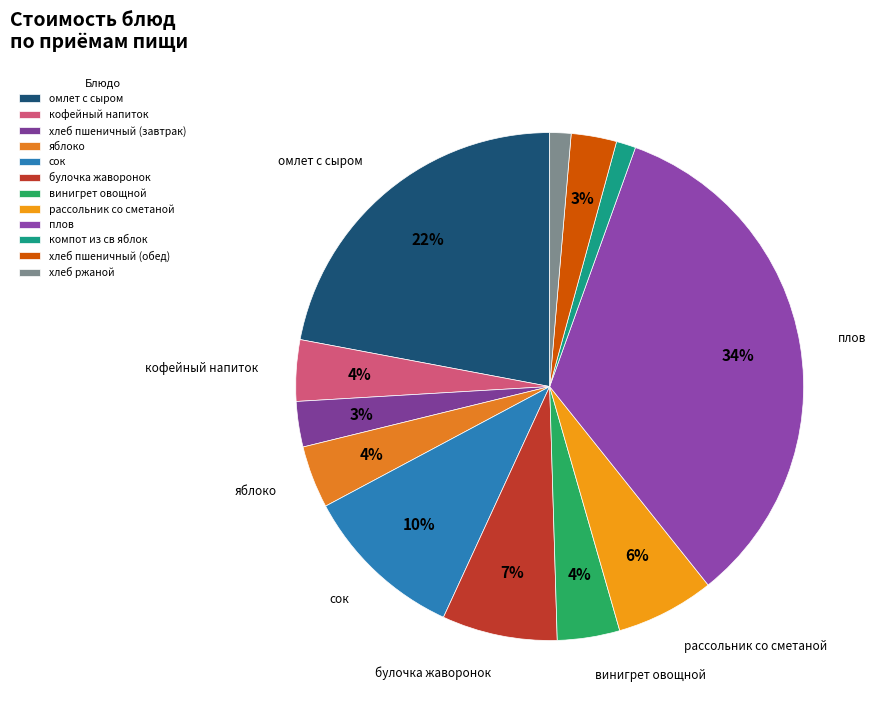

Which category has the smallest portion of the pie?

компот из св яблок